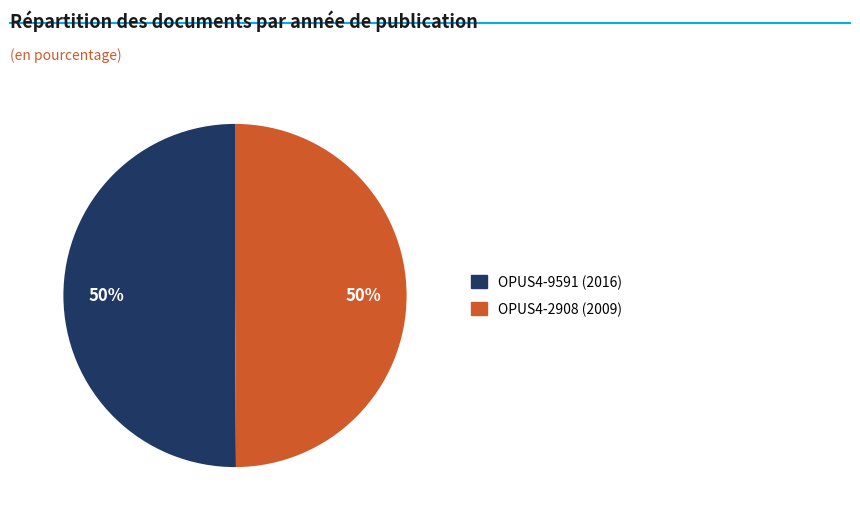

Do OPUS4-2908 and OPUS4-9591 together represent more than half of the pie?

Yes